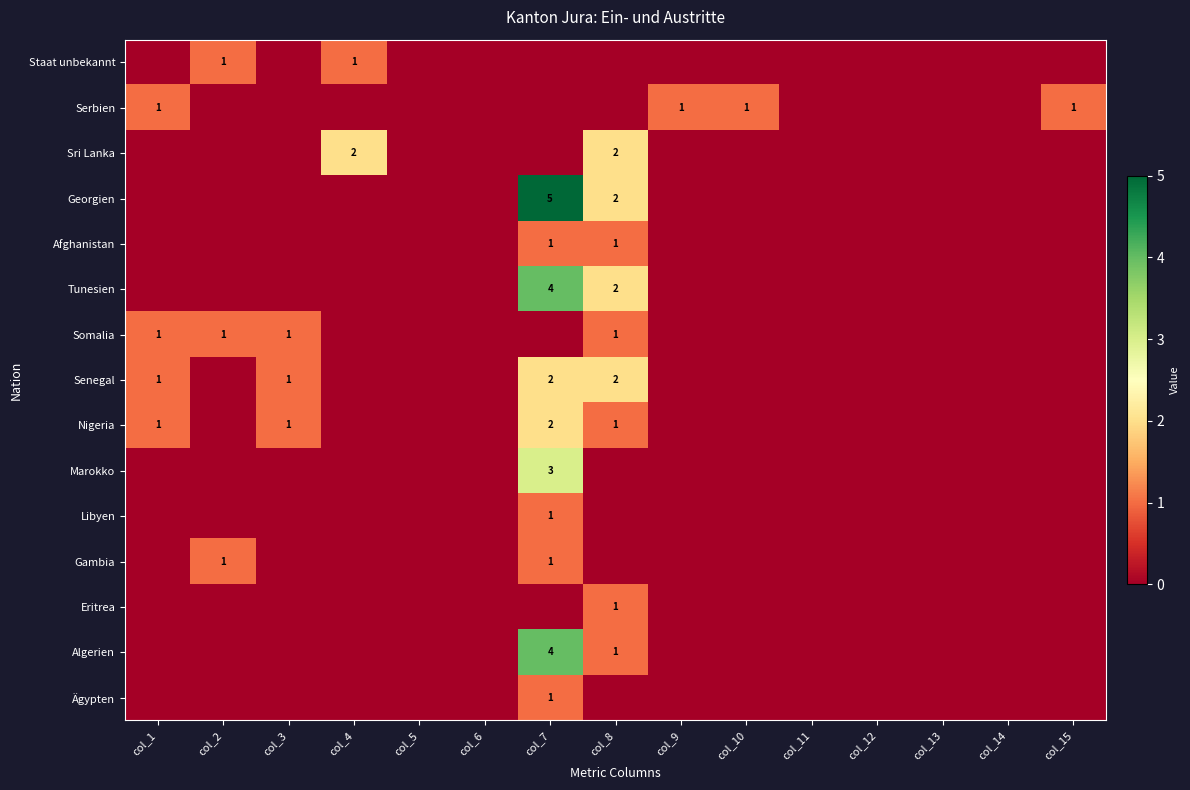

True or false: Georgien has a value of 0 at col_8.

False